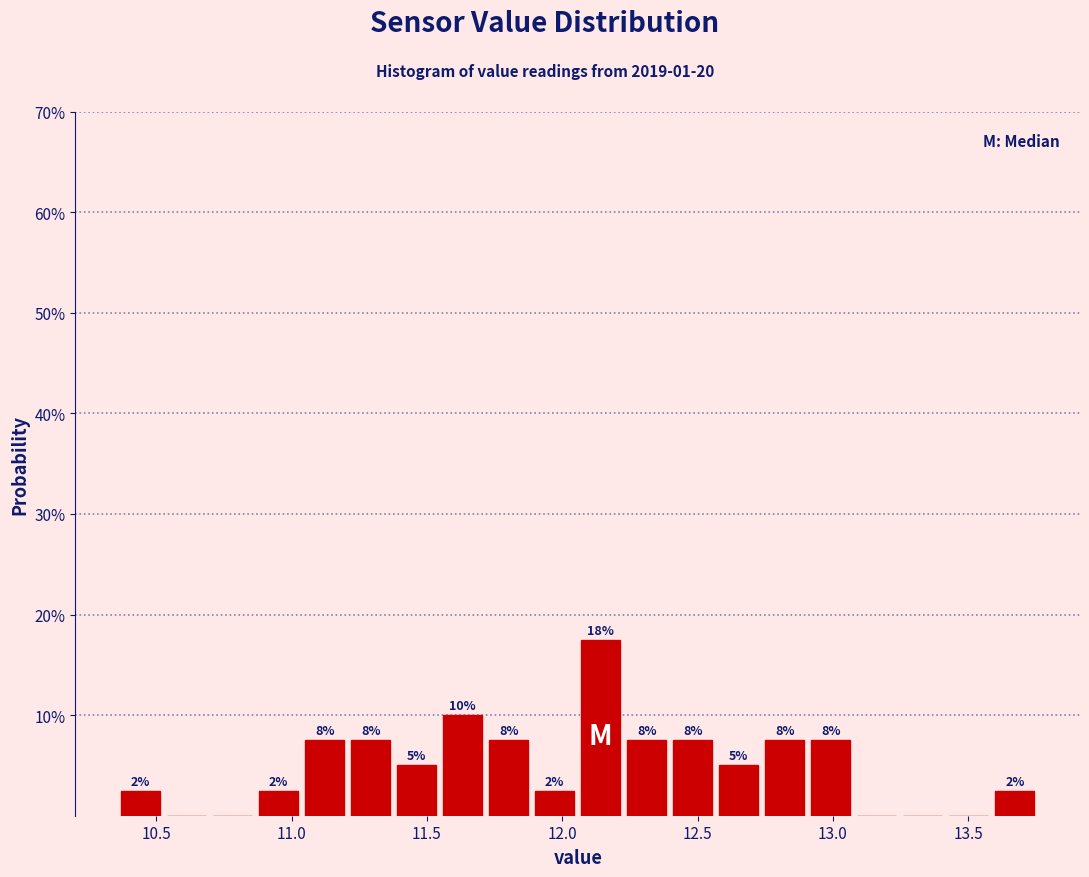

Read against the x-axis, roughly where is the centre of the tallest bar?

12.15